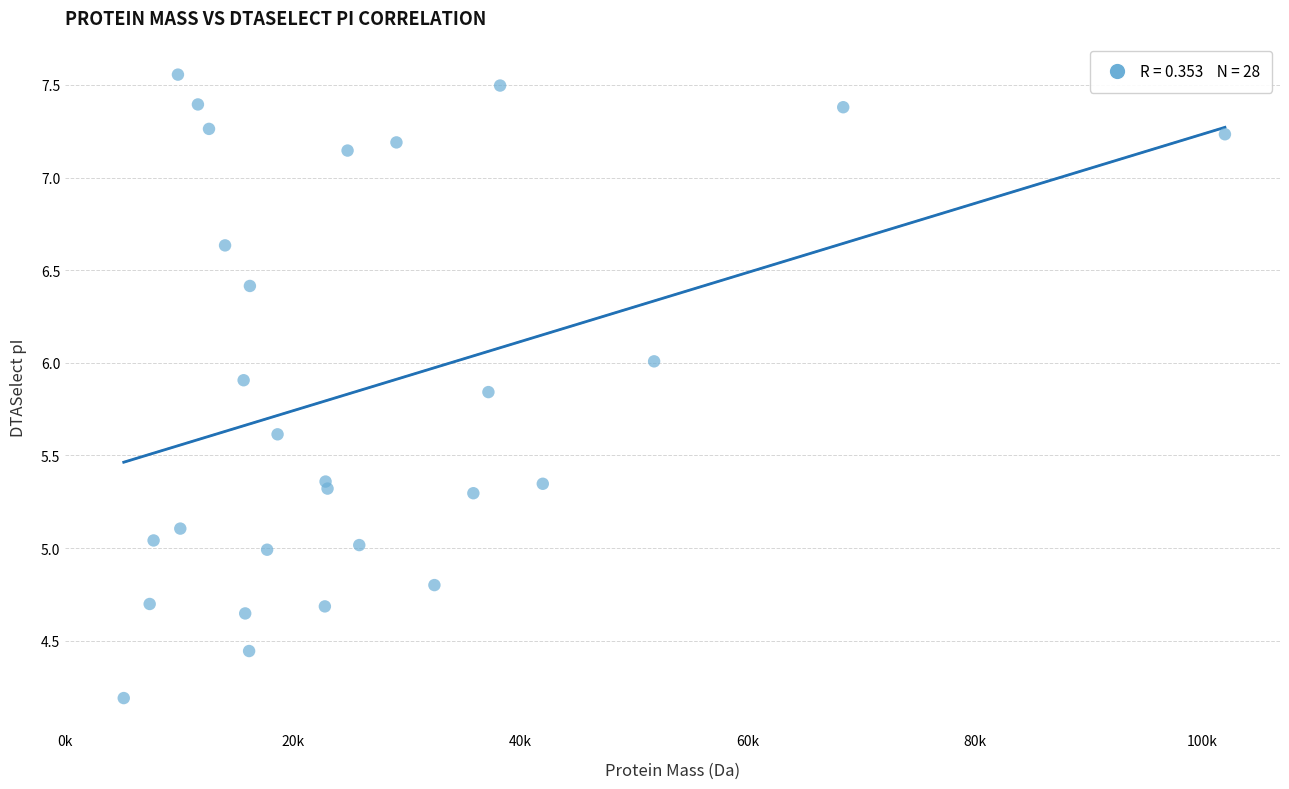

What is the range of X values (max minus min)?

96814.5